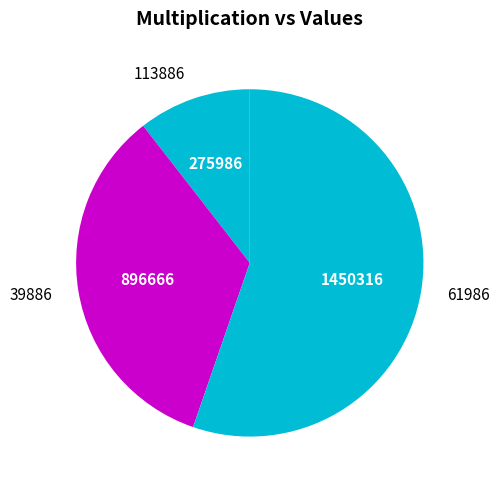

Which category accounts for the majority?

61986